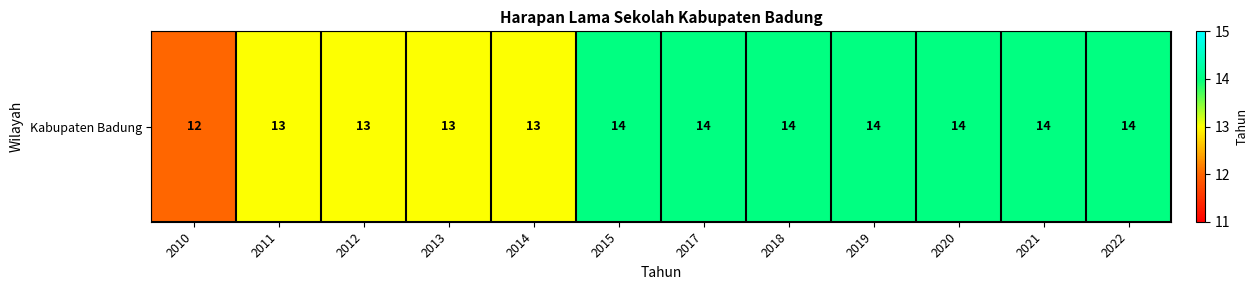

What is the difference between the maximum and second lowest values?

1